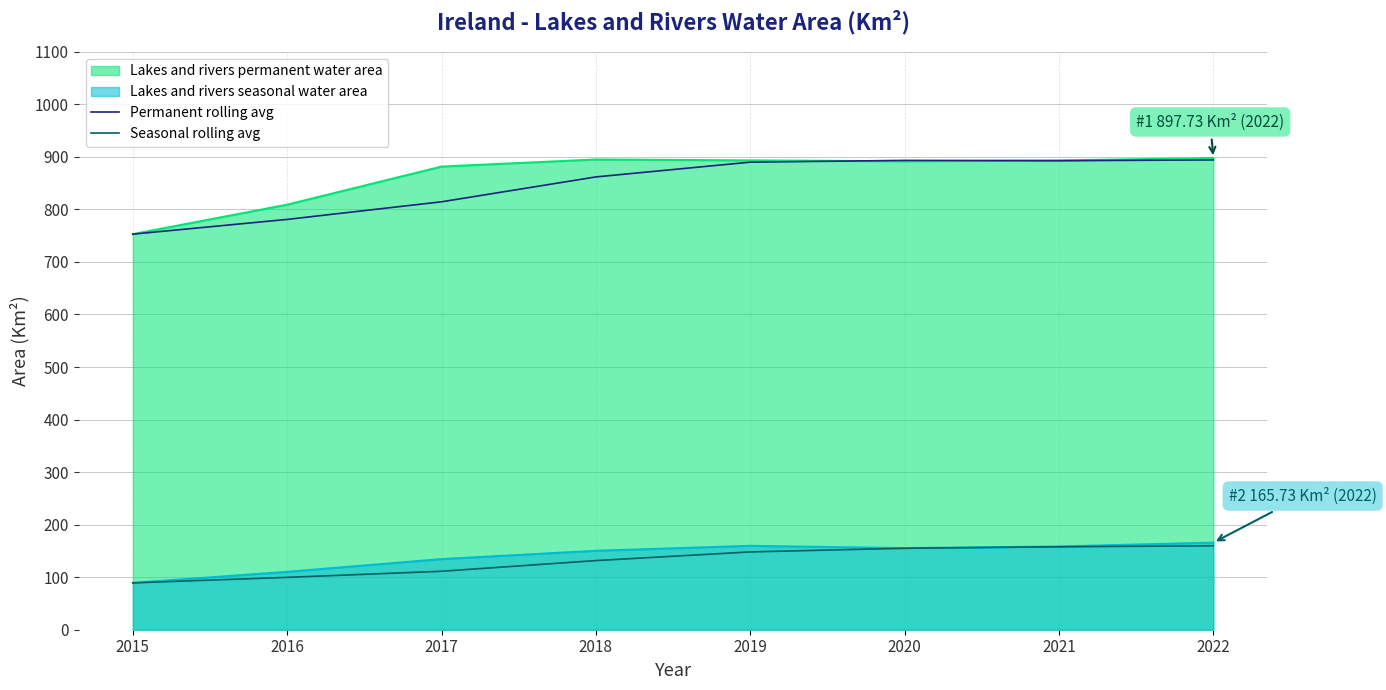

In Permanent rolling avg, how many points are higher than both neighbors (excluding endpoints)?

1